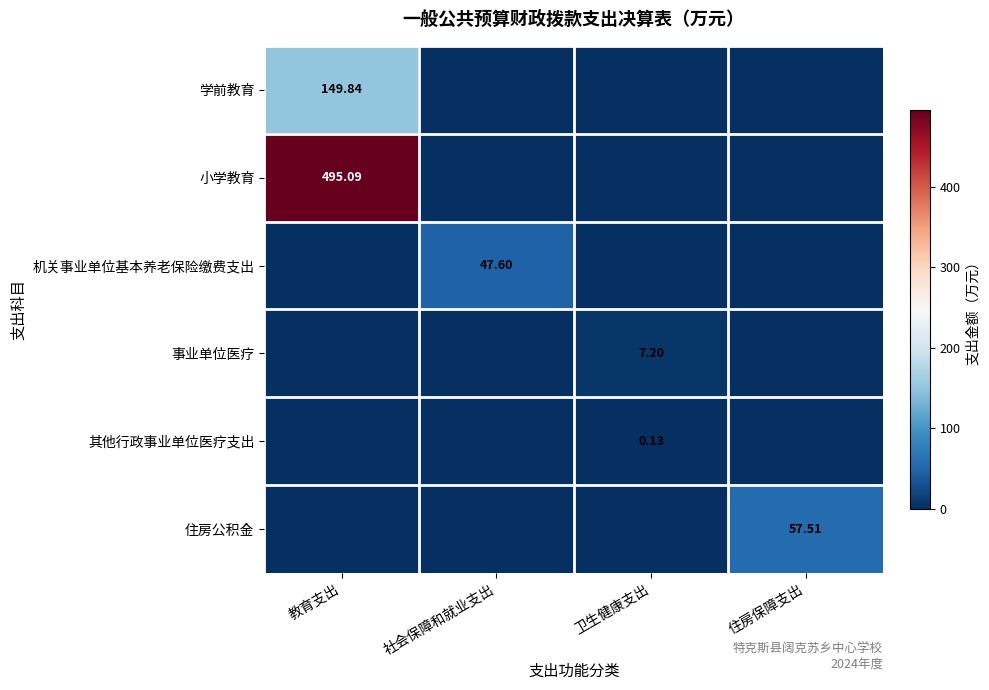

Which series has the largest range (max minus min)?

小学教育